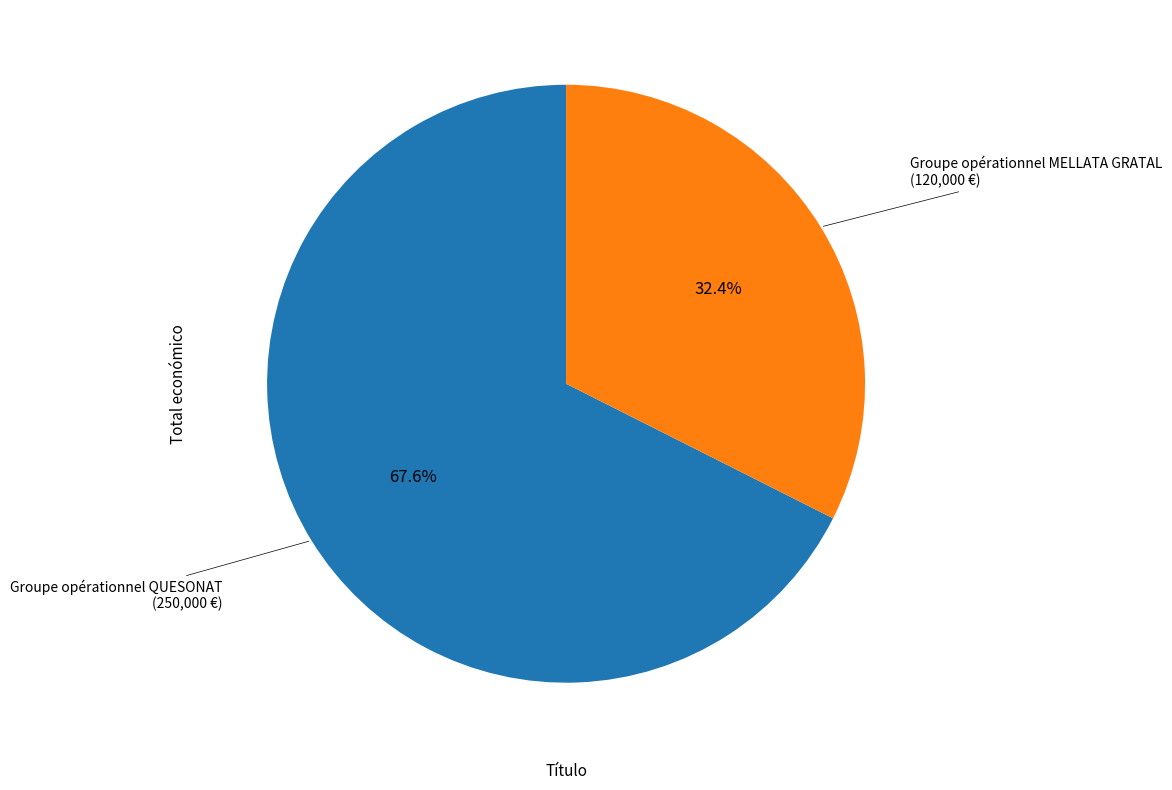

Does any single category account for the majority?

Yes